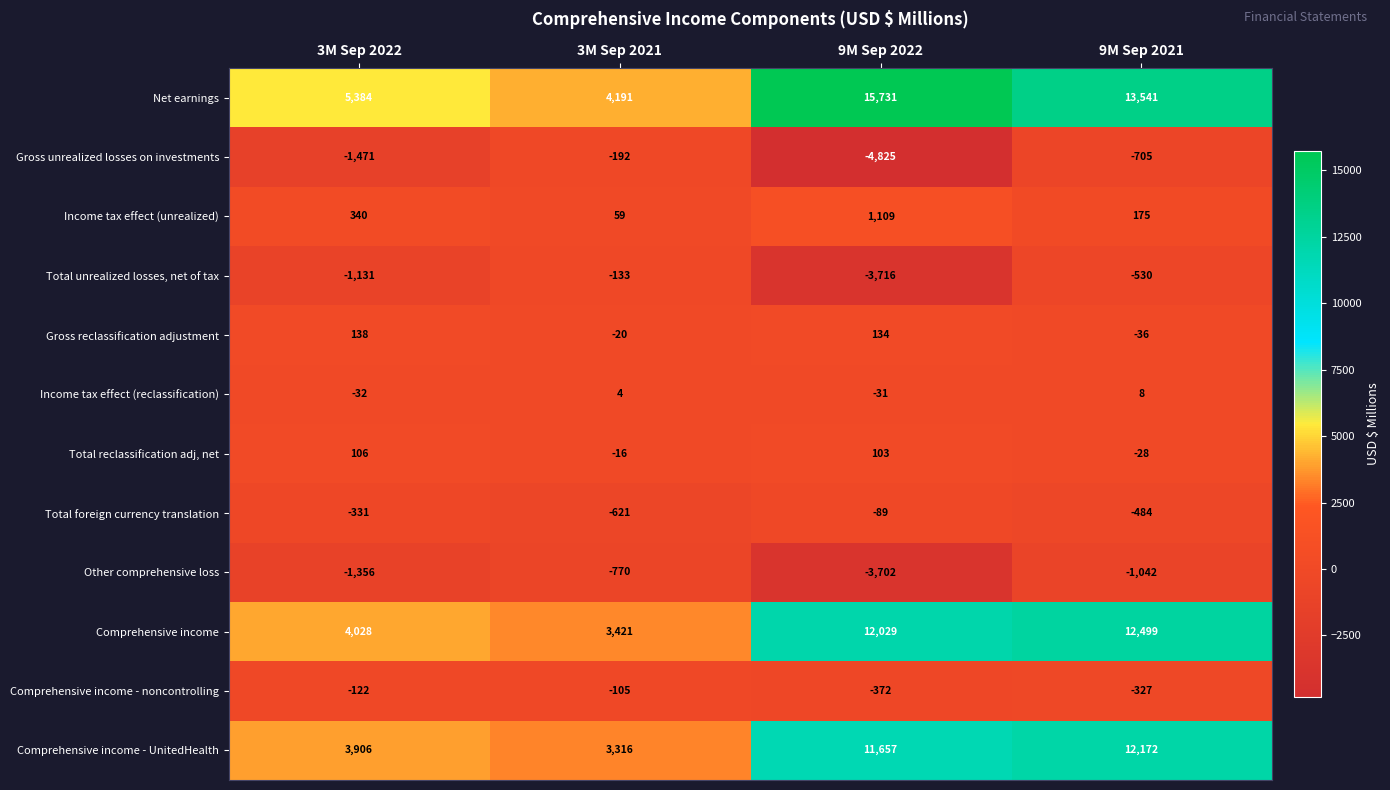

What is the highest value of the Gross unrealized losses on investments series?

-192